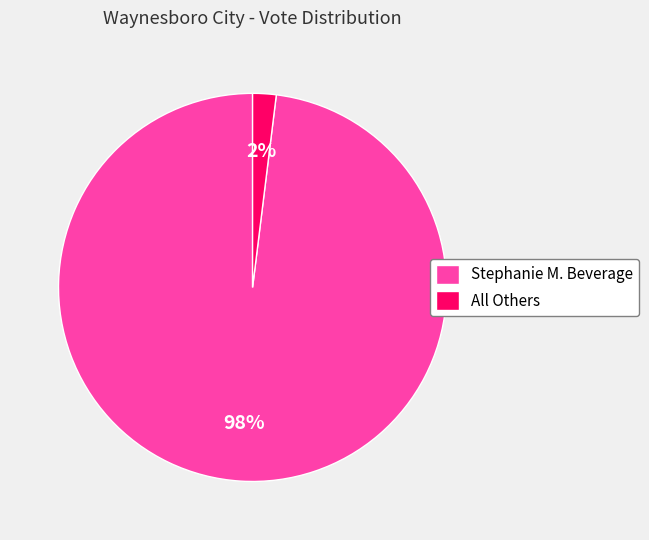

Which category has the smallest portion of the pie?

All Others